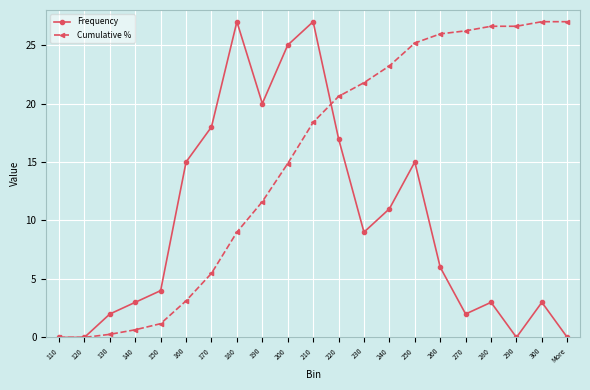

Where is Cumulative % nearest to the value 13?

190